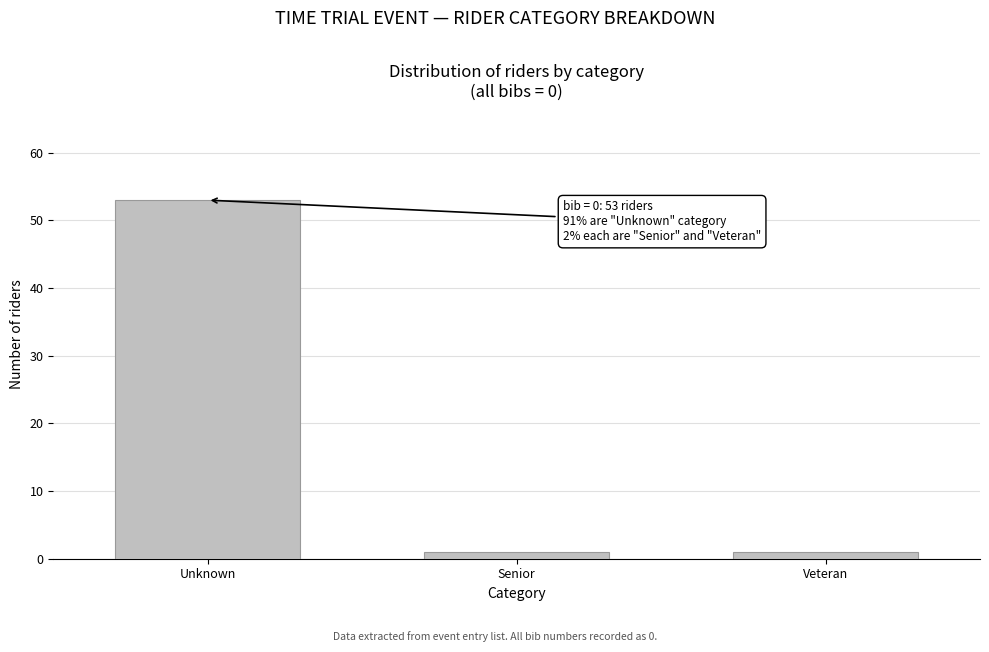

Reading left to right, what are all the values shown in this chart?

53	1	1